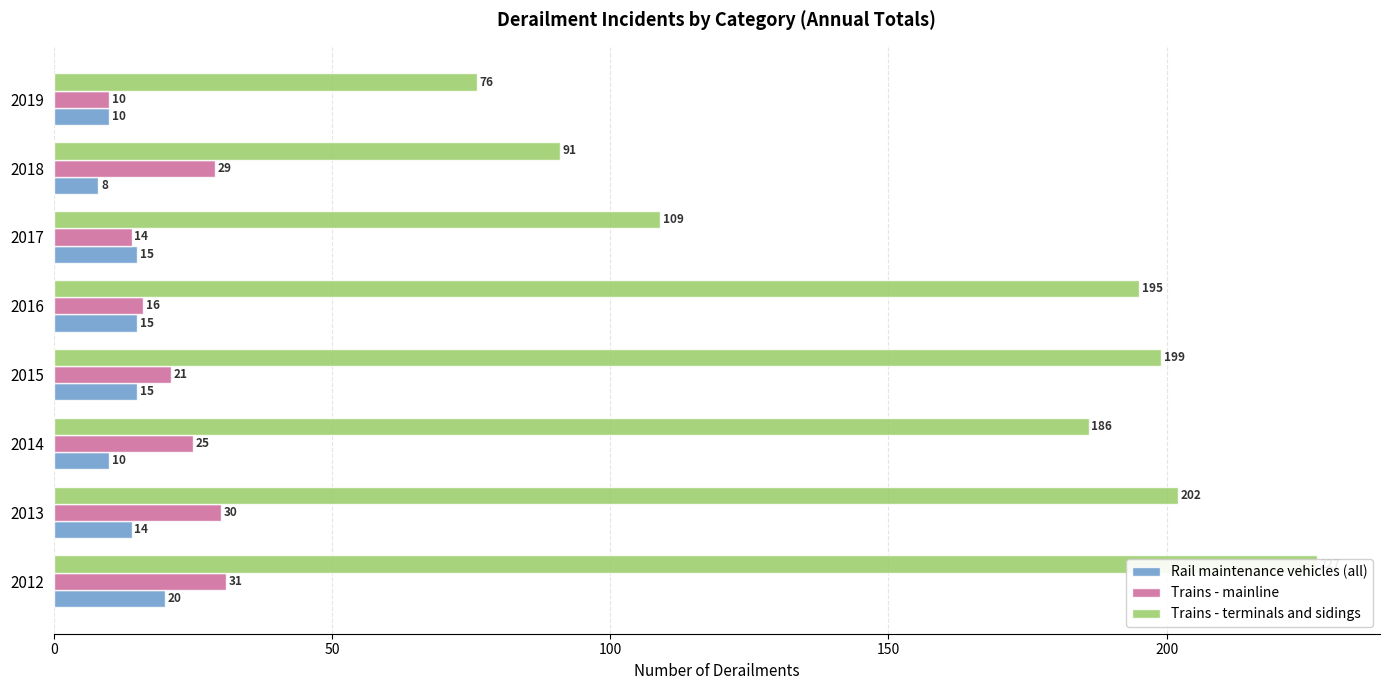

What is the value of the Trains - mainline bar at the 6th from the left?

14